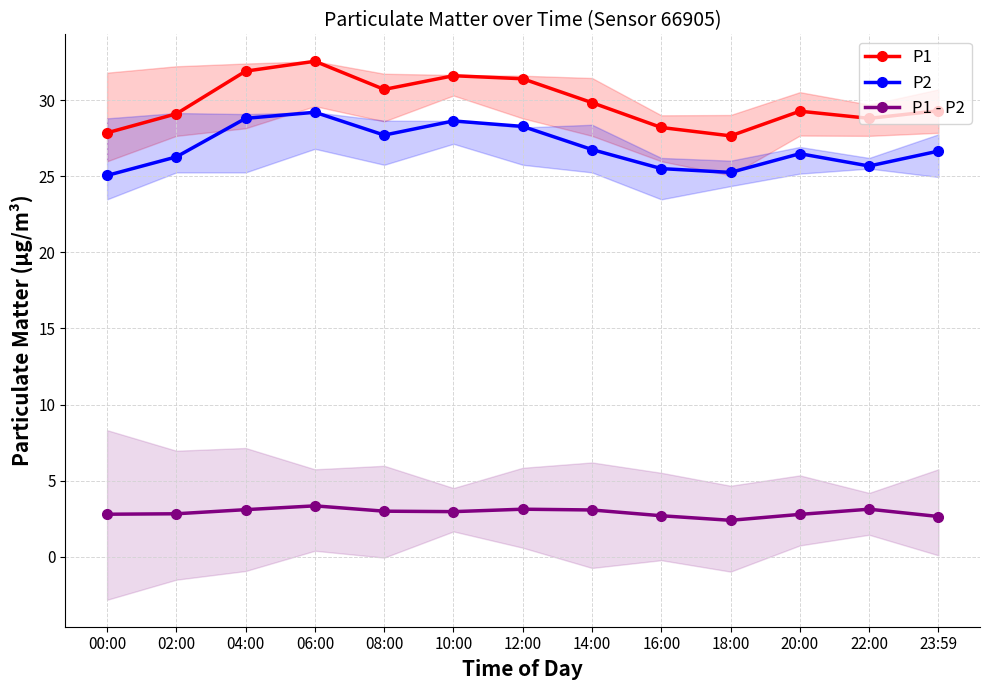

What position from the right is 04:00?

11